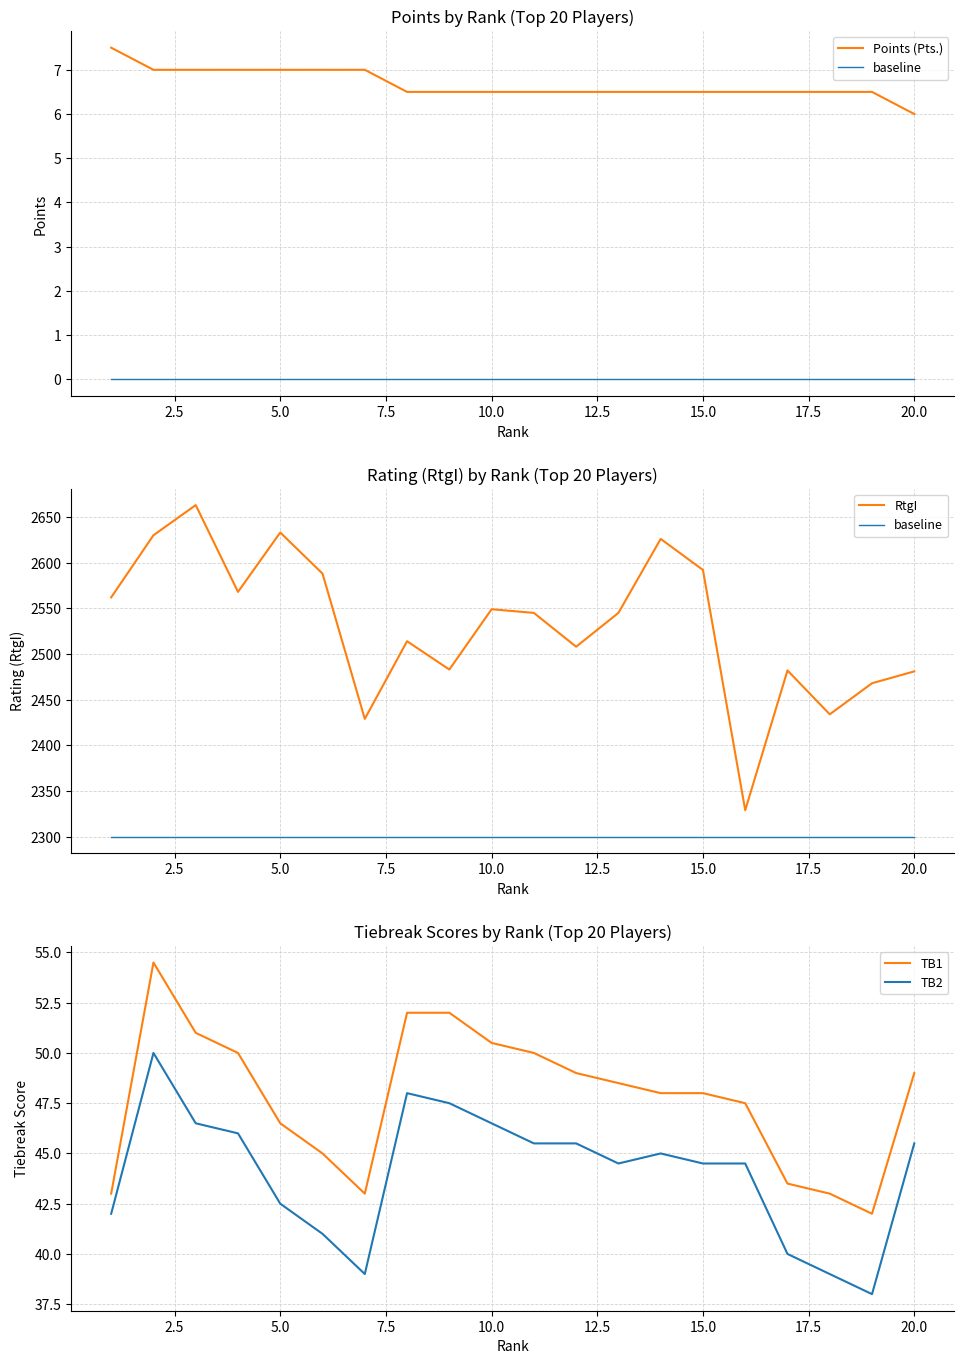

Between 15.0 and 11, which series saw the biggest shift?

RtgI